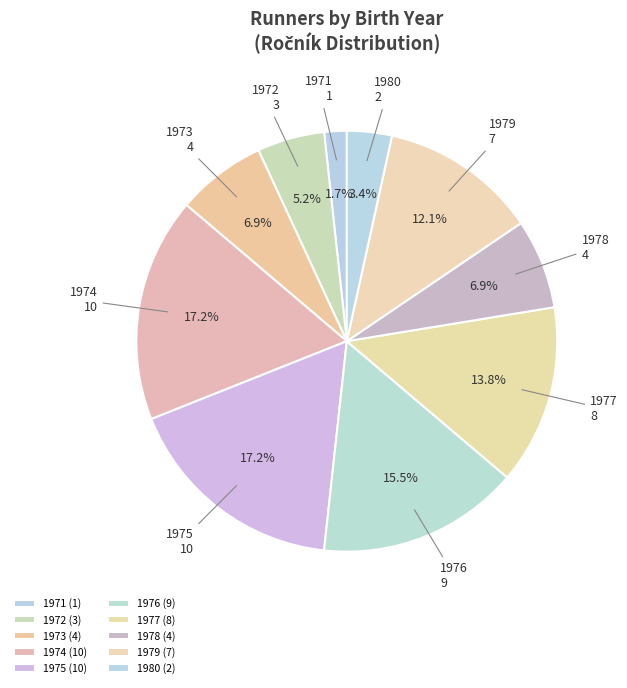

Is the sum of 1975 and 1971 greater than half?

No